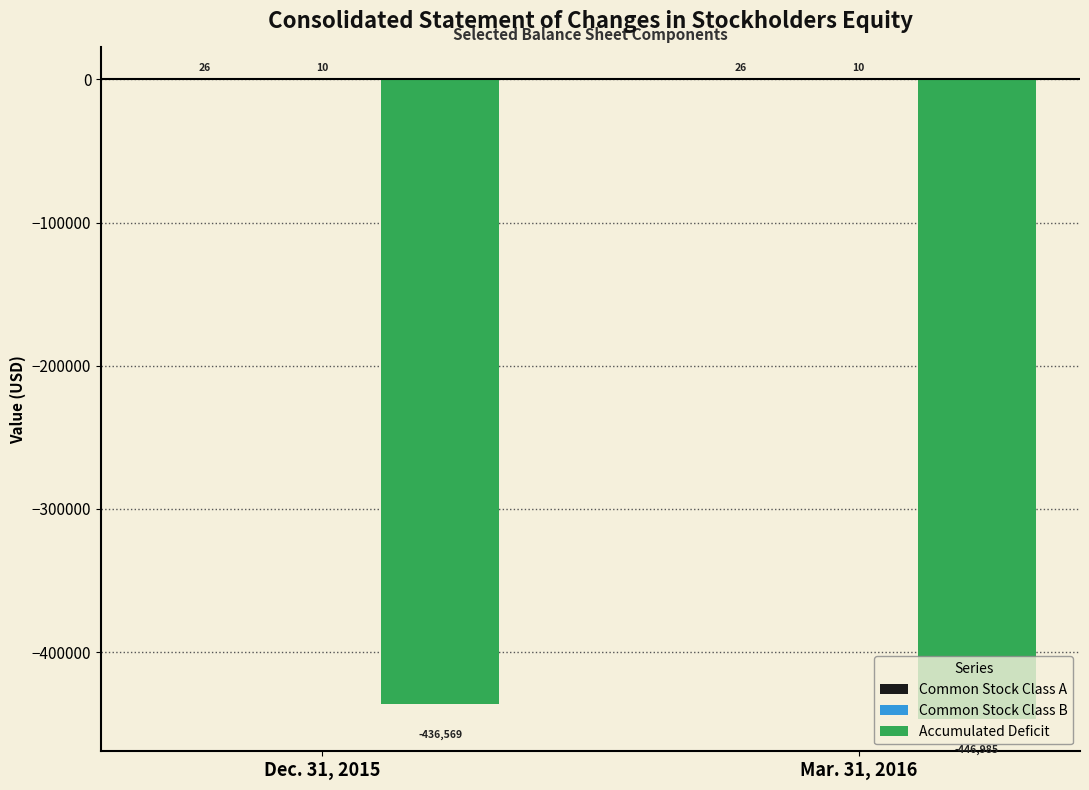

What is the greatest value displayed?

26